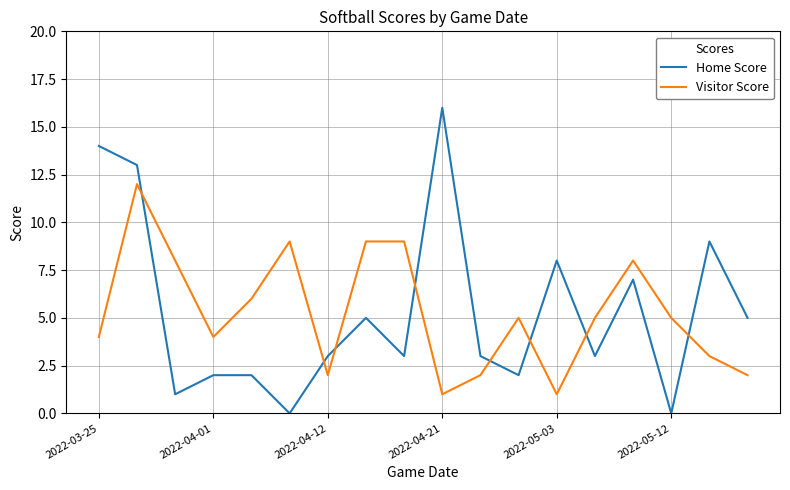

Rank the series by their maximum value, from highest to lowest.

Home Score, Visitor Score